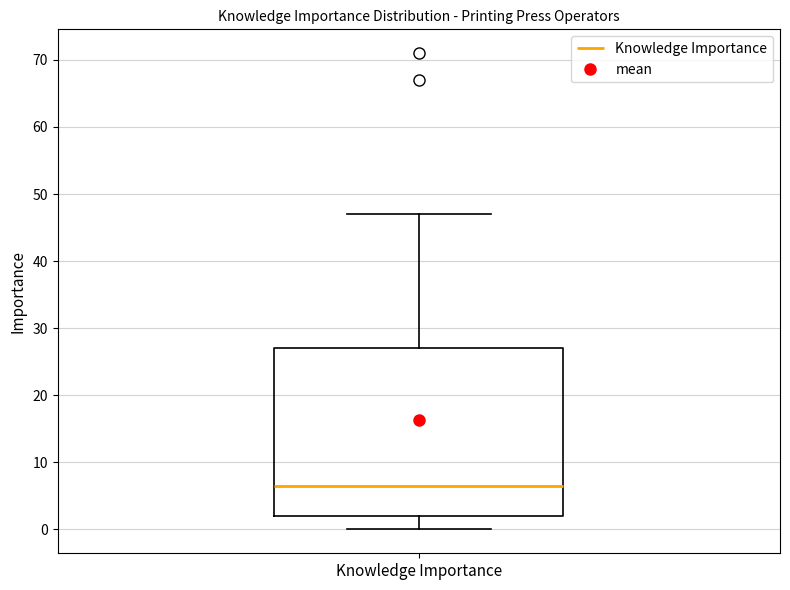

Read this box plot against the y-axis: the position of the median line, the range covered by the box, and the ends of both whiskers. The values are not printed on the chart, so give them approximately, as read against the axis.

median 7, box 2 to 27, whiskers 0 to 47